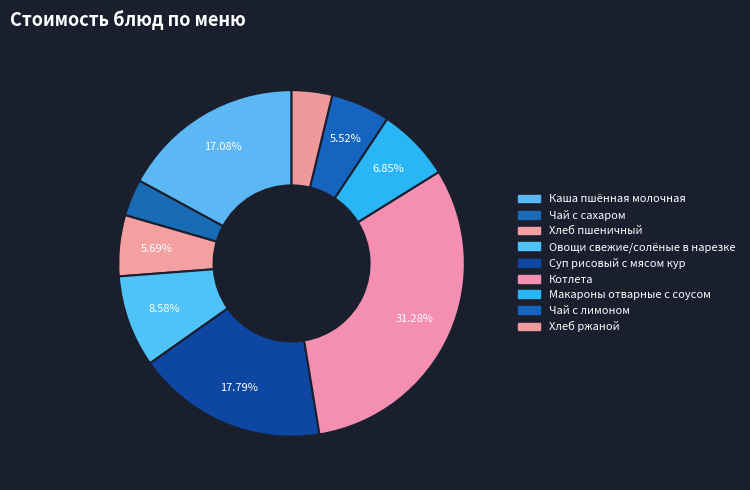

To the nearest percent, what percentage of the pie is Хлеб пшеничный?

6%